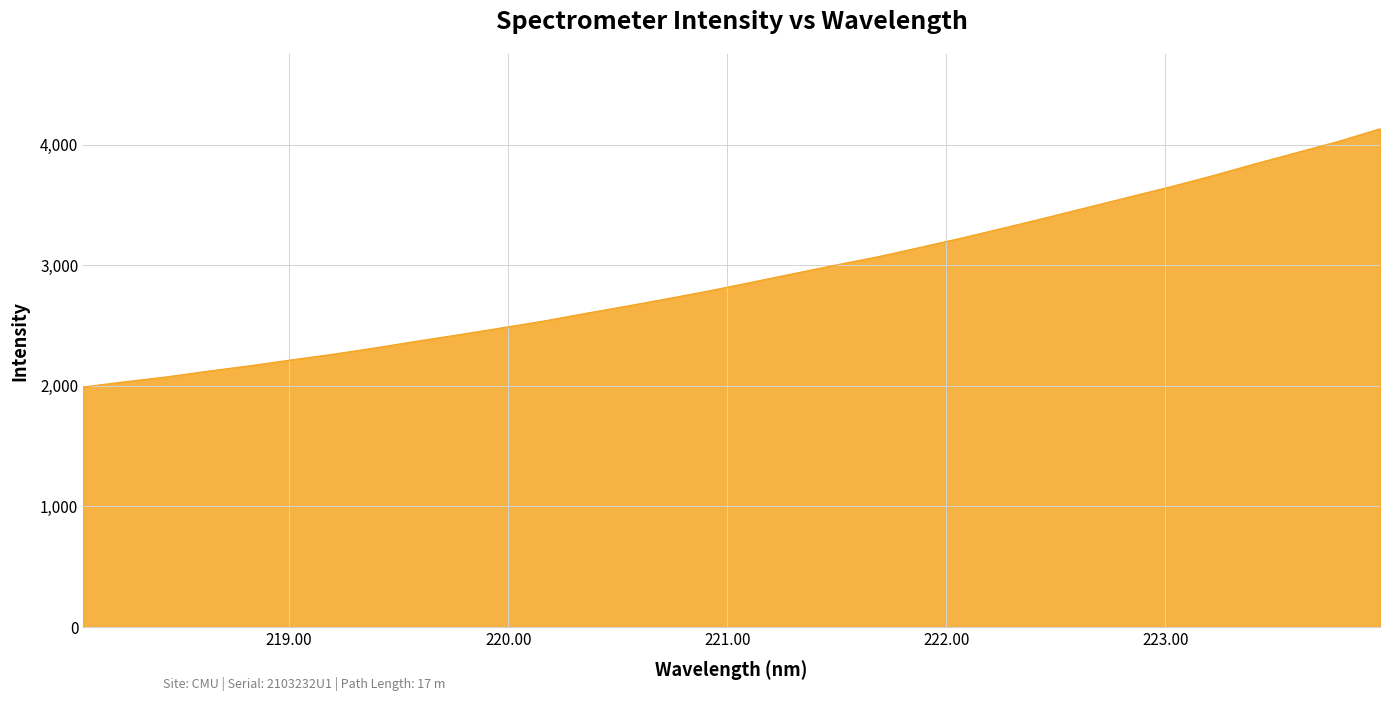

What is the smallest value displayed?

1991.1